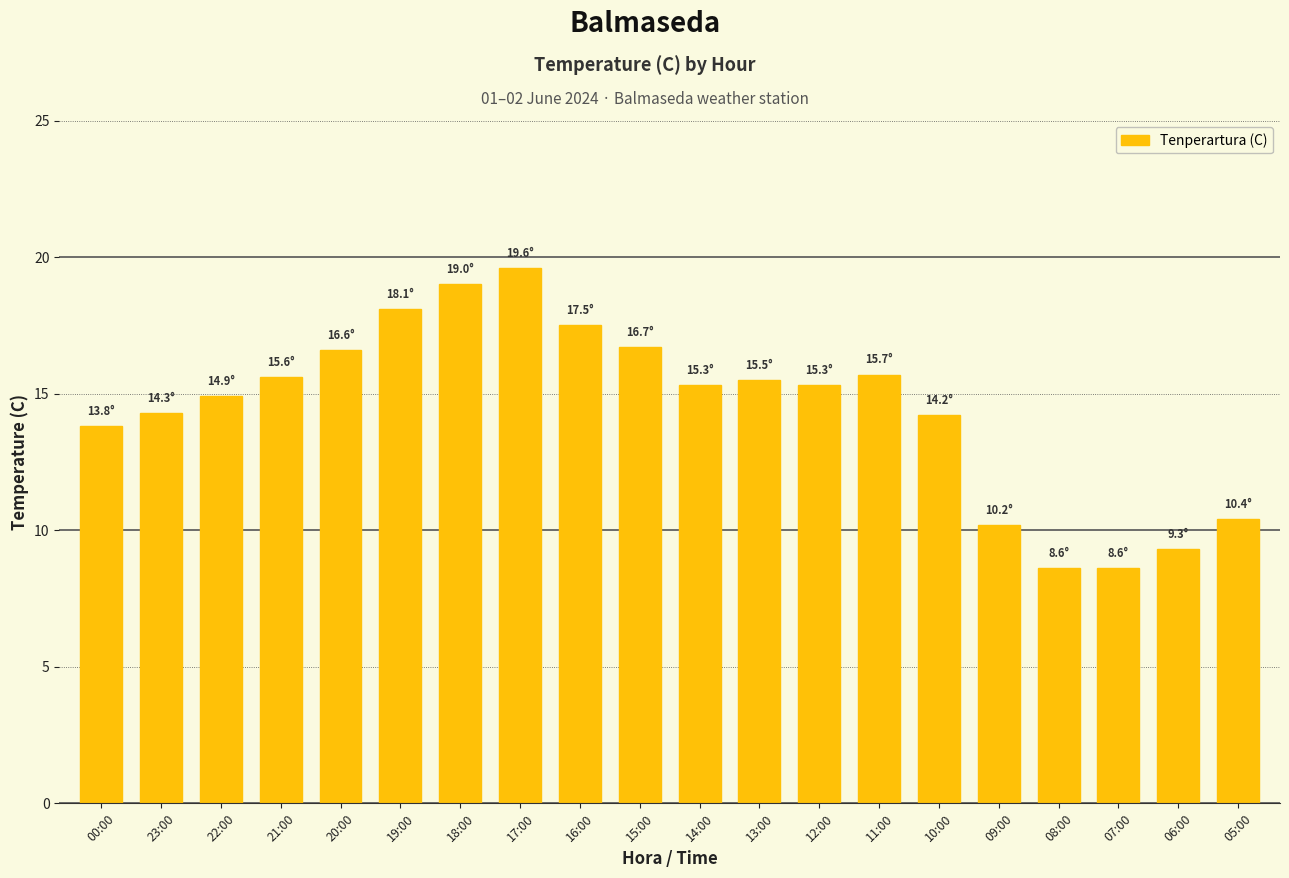

Which has a higher value, 18:00 or 08:00?

18:00